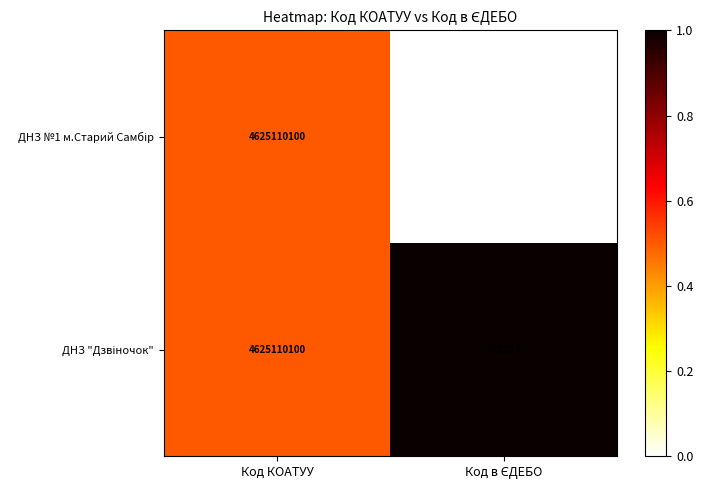

At which category is the sum across all series the highest?

Код КОАТУУ